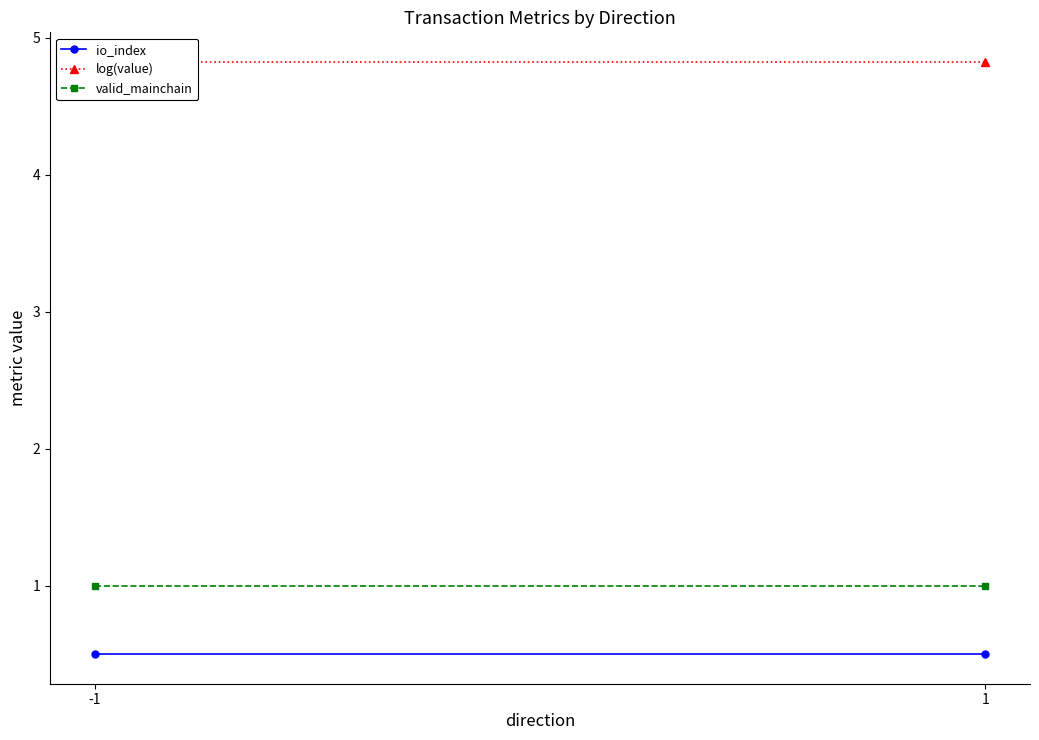

Between 1 and -1, which is larger?

1